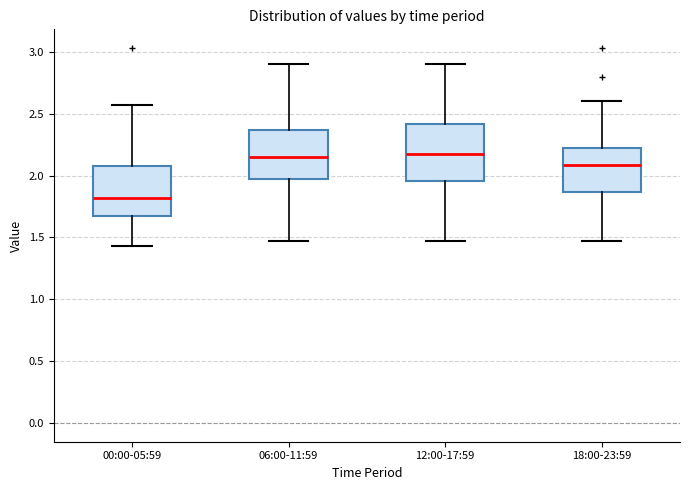

Where does the median line of the box for 18:00-23:59 sit on the y-axis? The values are not printed on the chart, so give them approximately, as read against the axis.

2.10